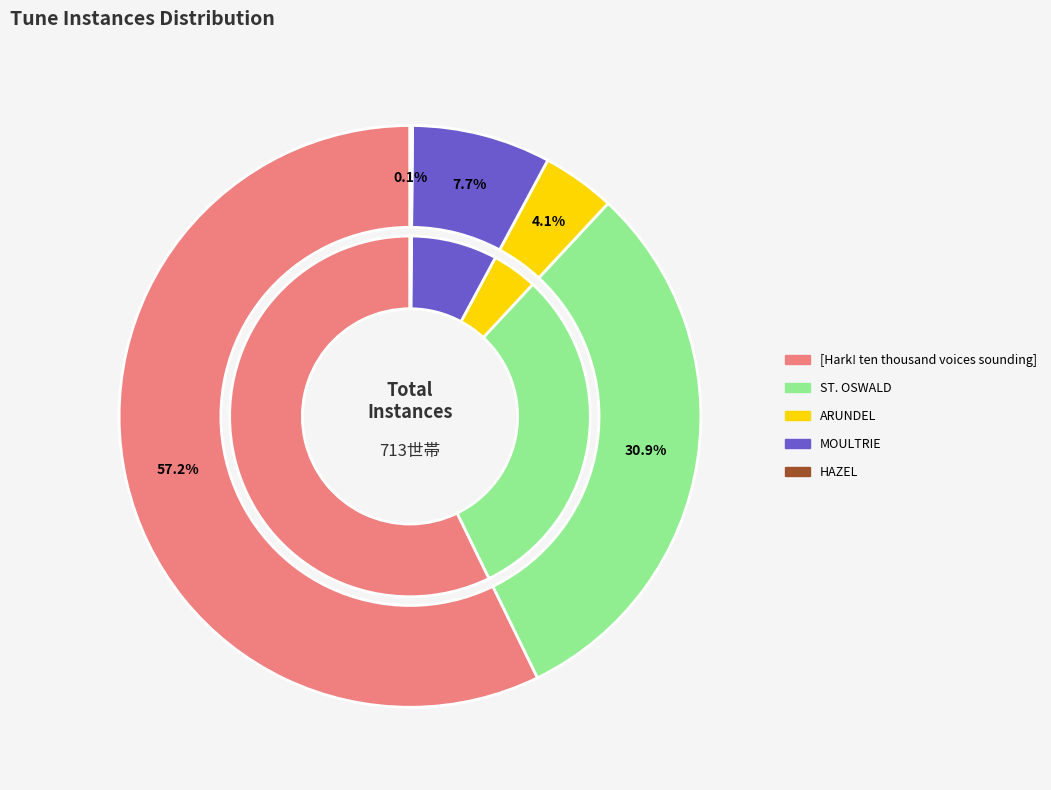

How much of the chart is everything except ST. OSWALD?

69.1%